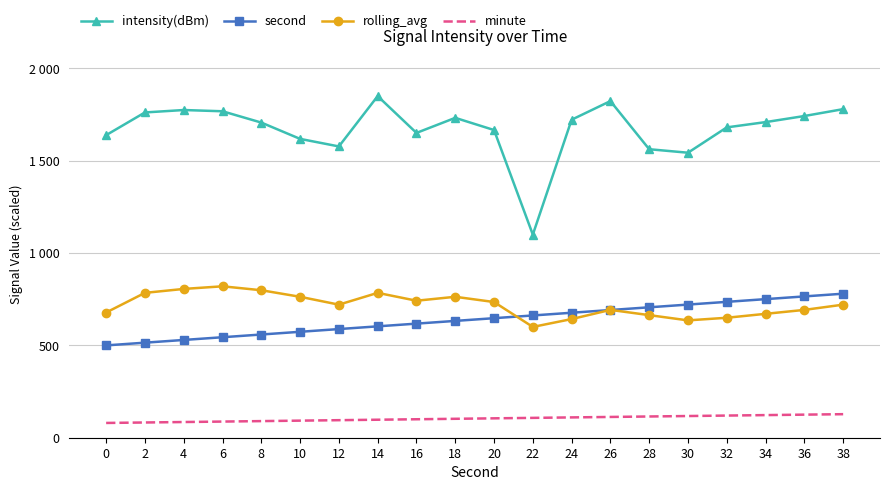

What are all the series names shown in the legend?

intensity(dBm), second, rolling_avg, minute